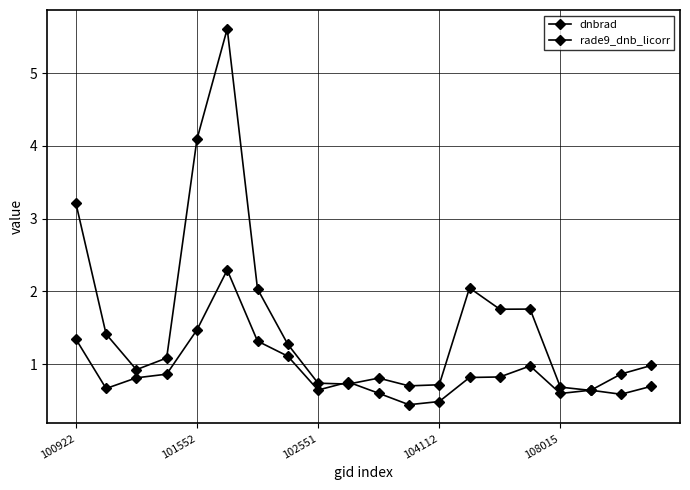

How many distinct data groups are displayed?

2